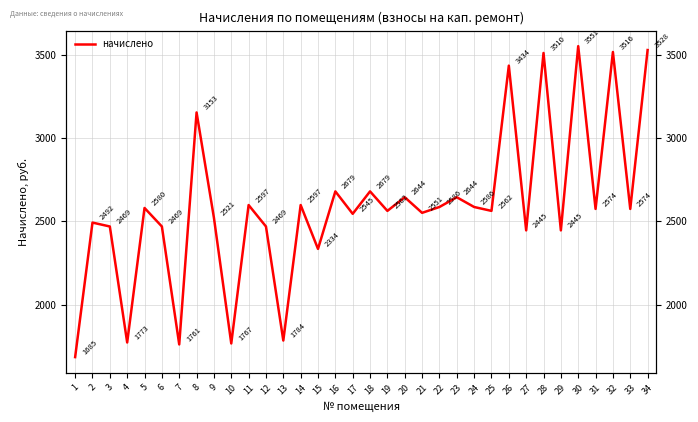

What is the difference between the second highest and minimum values?

1842.8